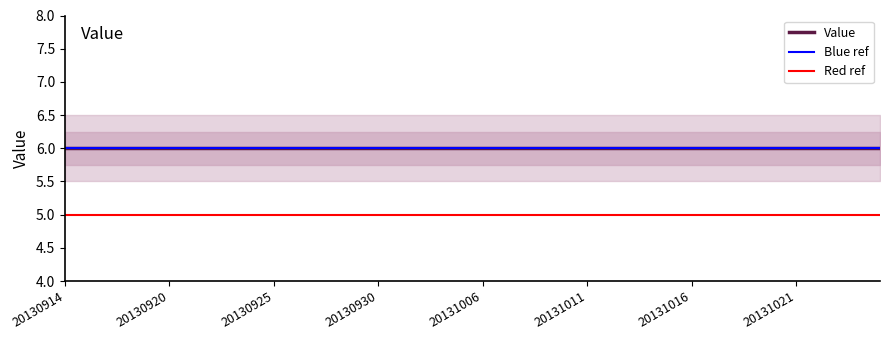

True or false: Value_upper and Value_lower intersect in this chart.

False